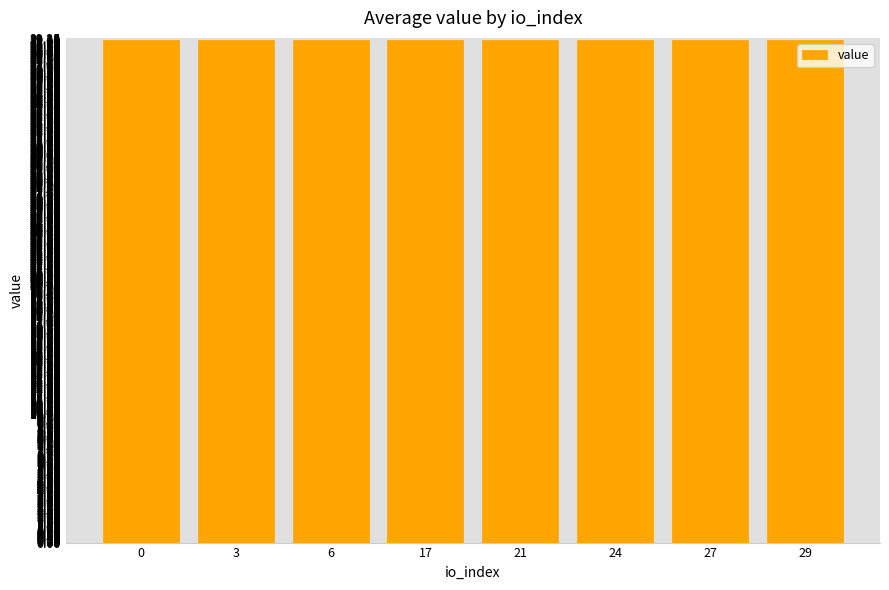

What is the maximum value shown in the chart?

39.1